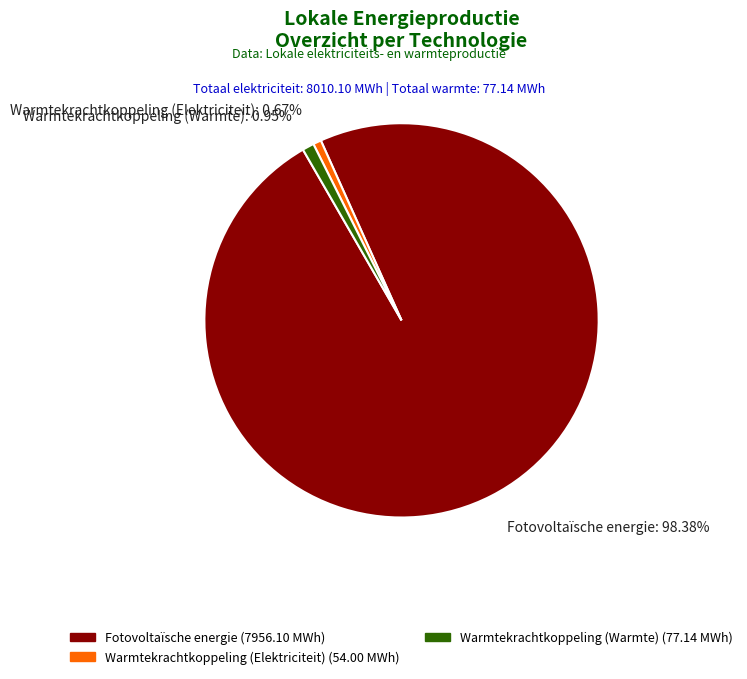

Is Warmtekrachtkoppeling (Elektriciteit) the majority of the pie?

No